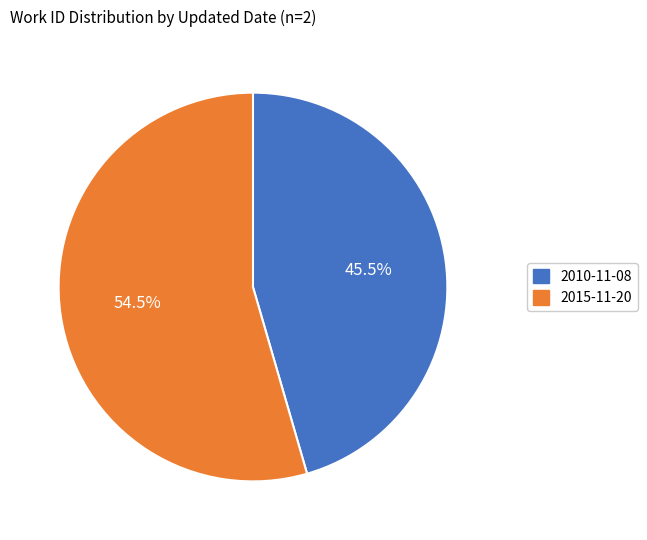

Does 2010-11-08 represent more than half of the total?

No